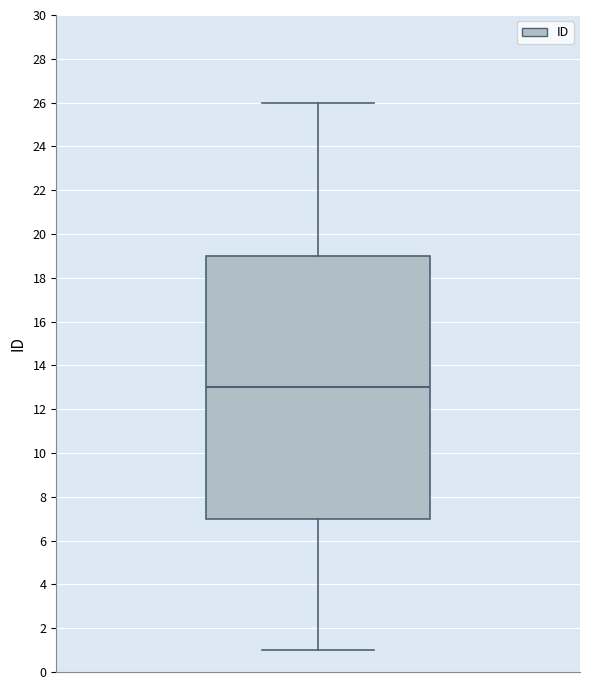

Where is the upper edge of the box on the y-axis? The values are not printed on the chart, so give them approximately, as read against the axis.

19